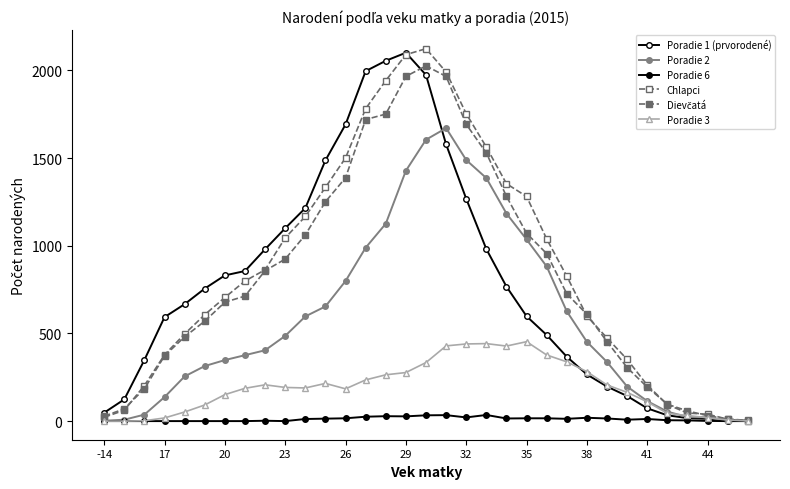

Which series has the largest range (max minus min)?

Chlapci